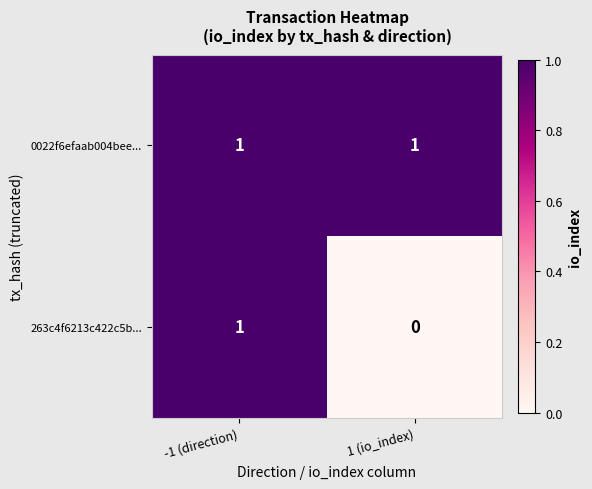

Which series changed the most between -1 (direction) and 1 (io_index)?

263c4f6213c422c5b...